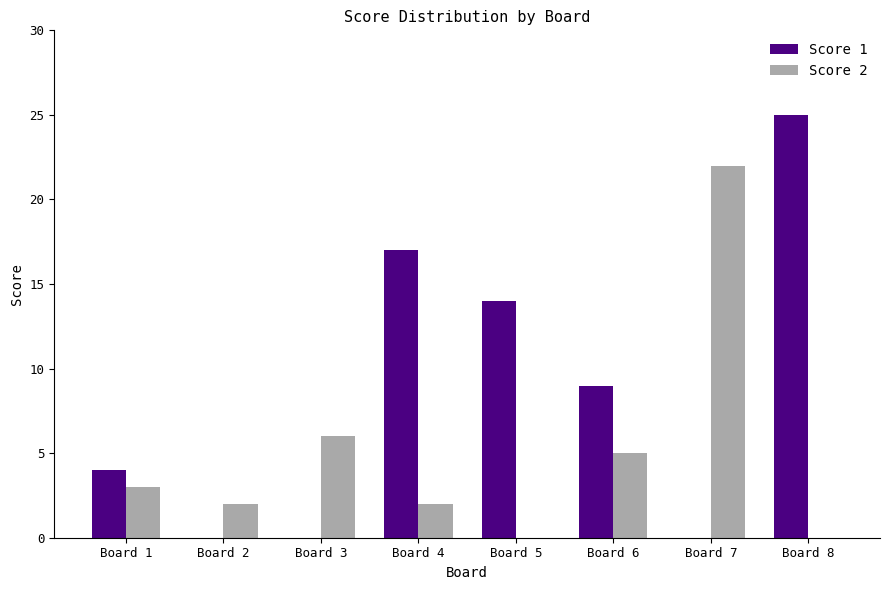

What is the average value of the Score 2 series?

5